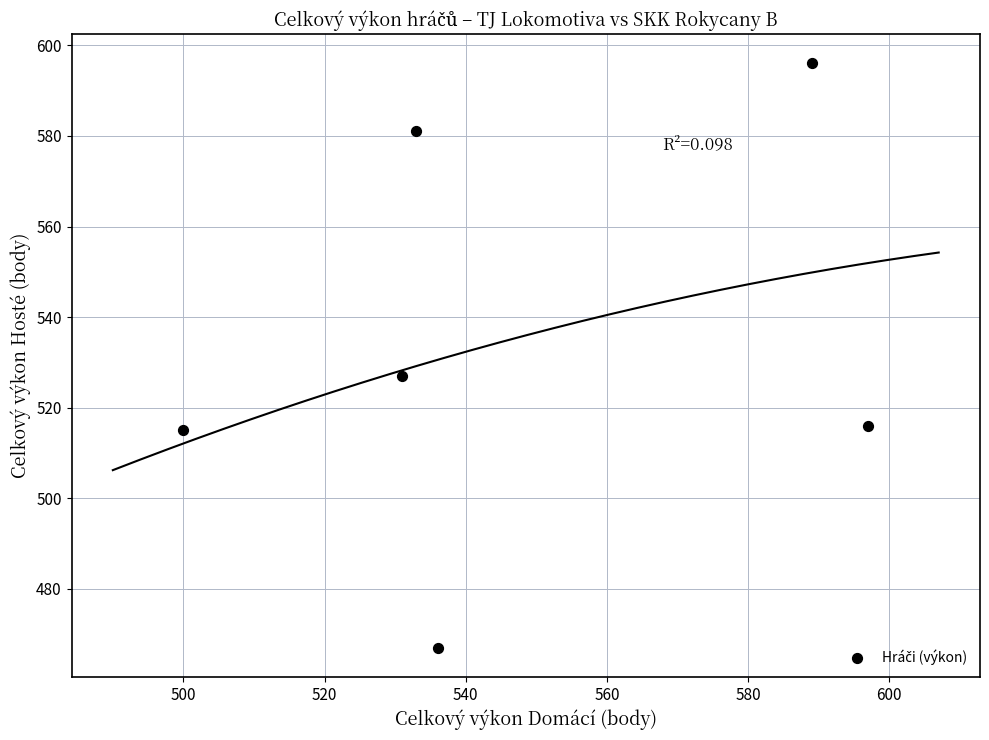

What is the range of Y values (max minus min)?

129